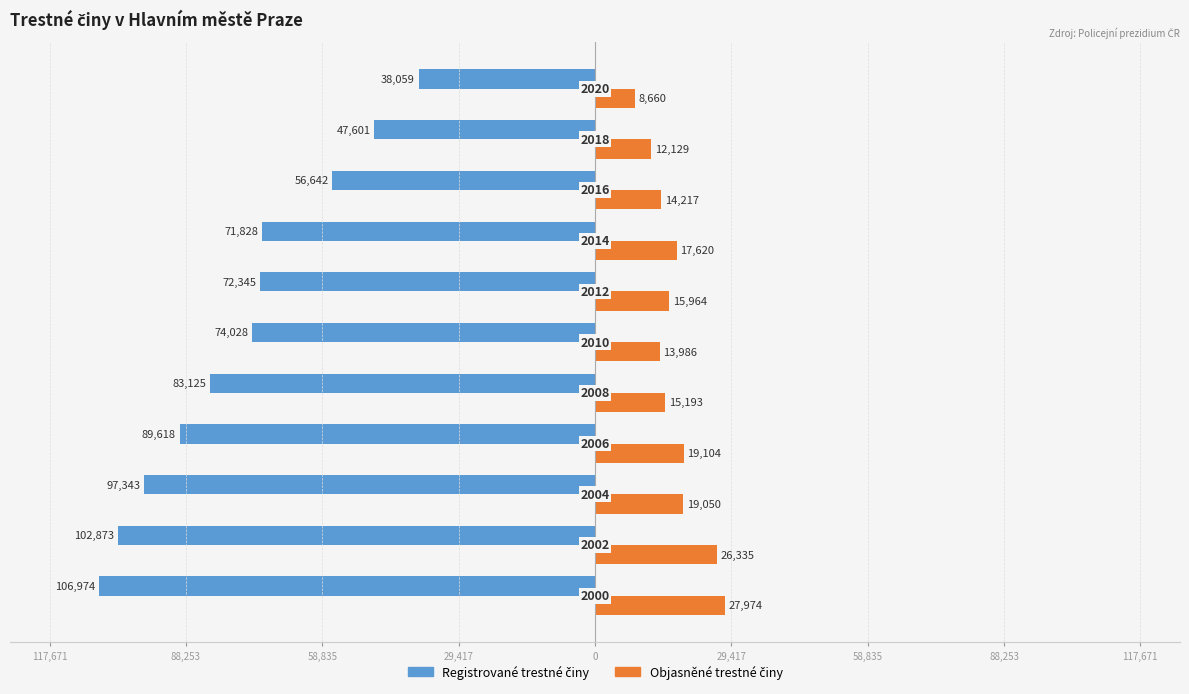

How many values in the Objasněné trestné činy series exceed 15964?

5